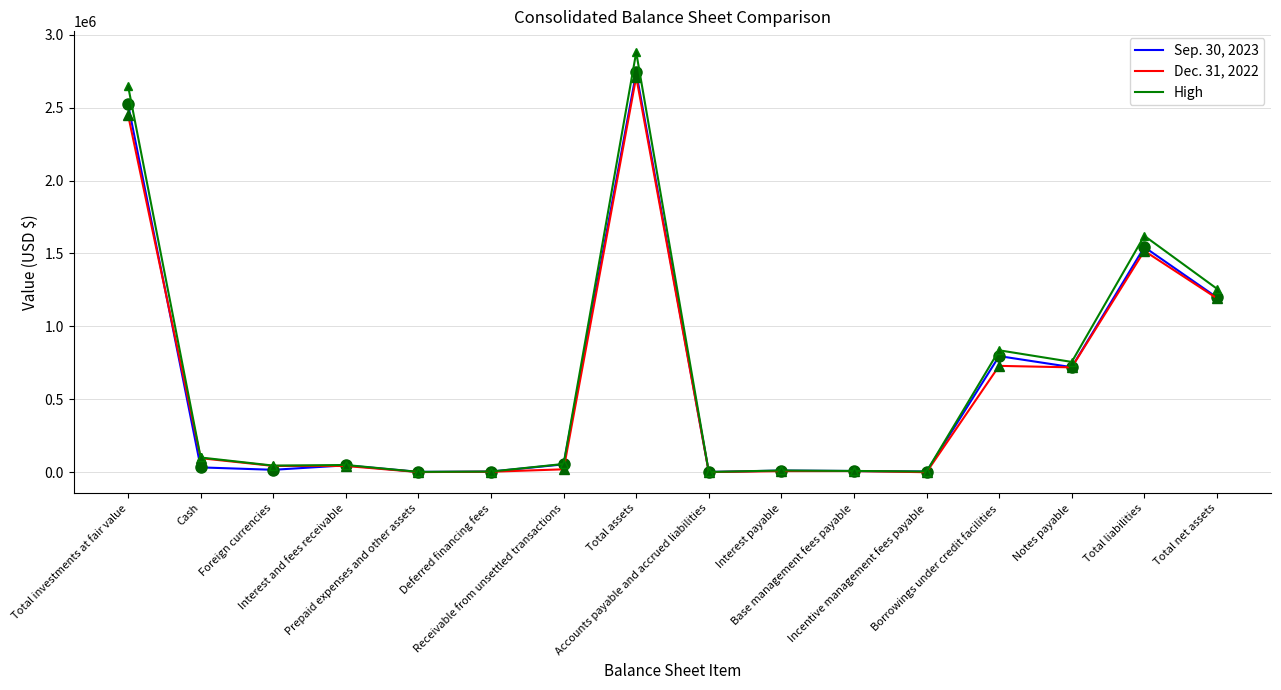

Reading right to left, what are all the values shown in this chart?

Sep. 30, 2023: 1198224.0	1543486.0	720187.0	796126.0	4618.0	8315.0	11358.0	1709.0	2741710.0	53961.0	4411.0	2237.0	47268.0	16640.0	33118.0	2521635.0
Dec. 31, 2022: 1192329.0	1517628.0	718978.0	729144.0	0.0	7981.0	7635.0	971.0	2709957.0	19972.0	3224.0	1079.0	42738.0	43255.0	96160.0	2448935.0
High: 1258135.2	1620660.3	756196.3	835932.3	4848.9	8730.8	11925.9	1794.5	2878795.5	56659.1	4631.6	2348.8	49631.4	45417.8	100968.0	2647716.8